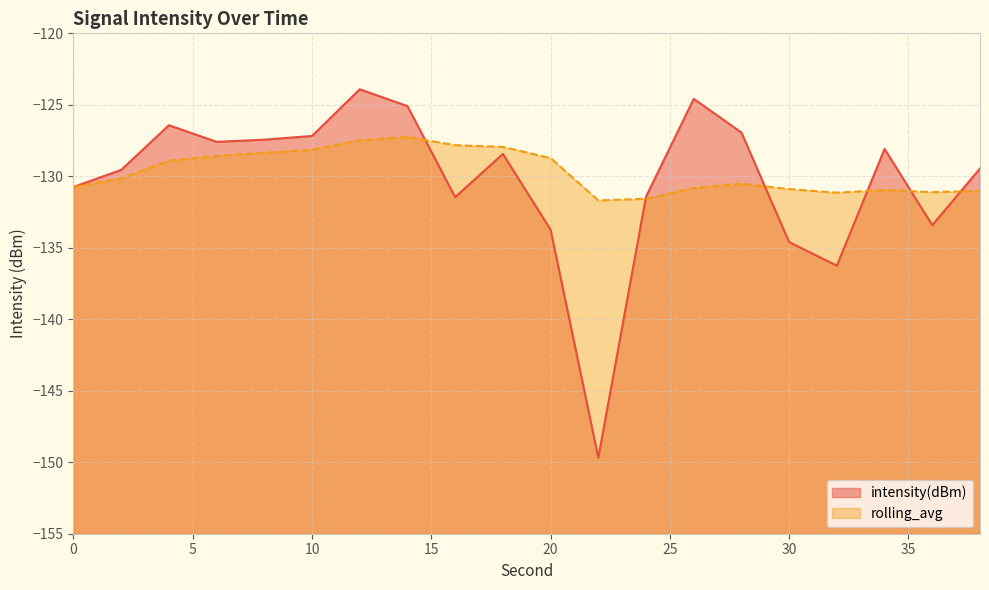

Read the intensity(dBm) value at 10.

-127.2